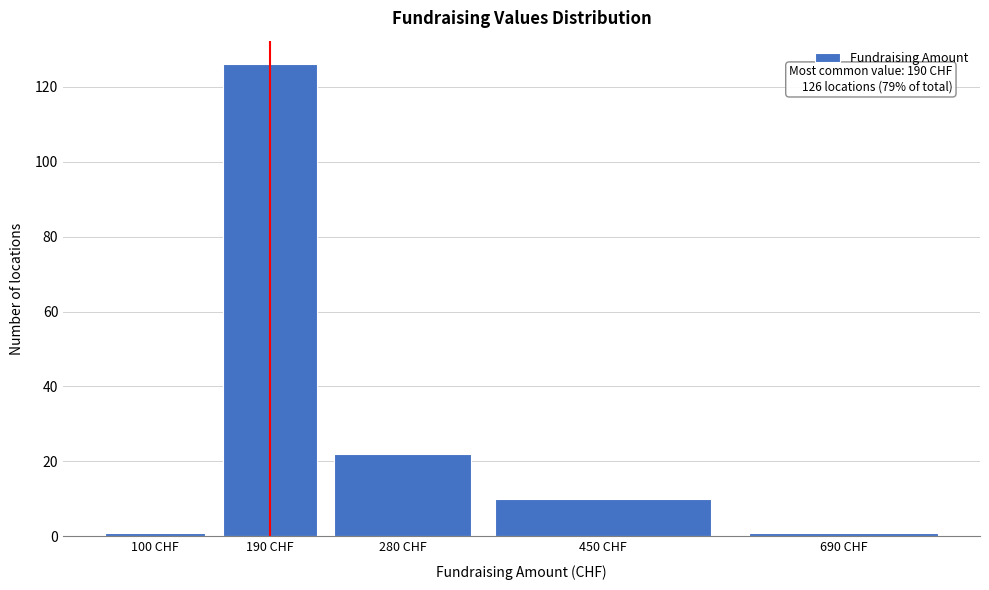

Reading right to left, what are all the values shown in this chart?

690 CHF=1	450 CHF=10	280 CHF=22	190 CHF=126	100 CHF=1